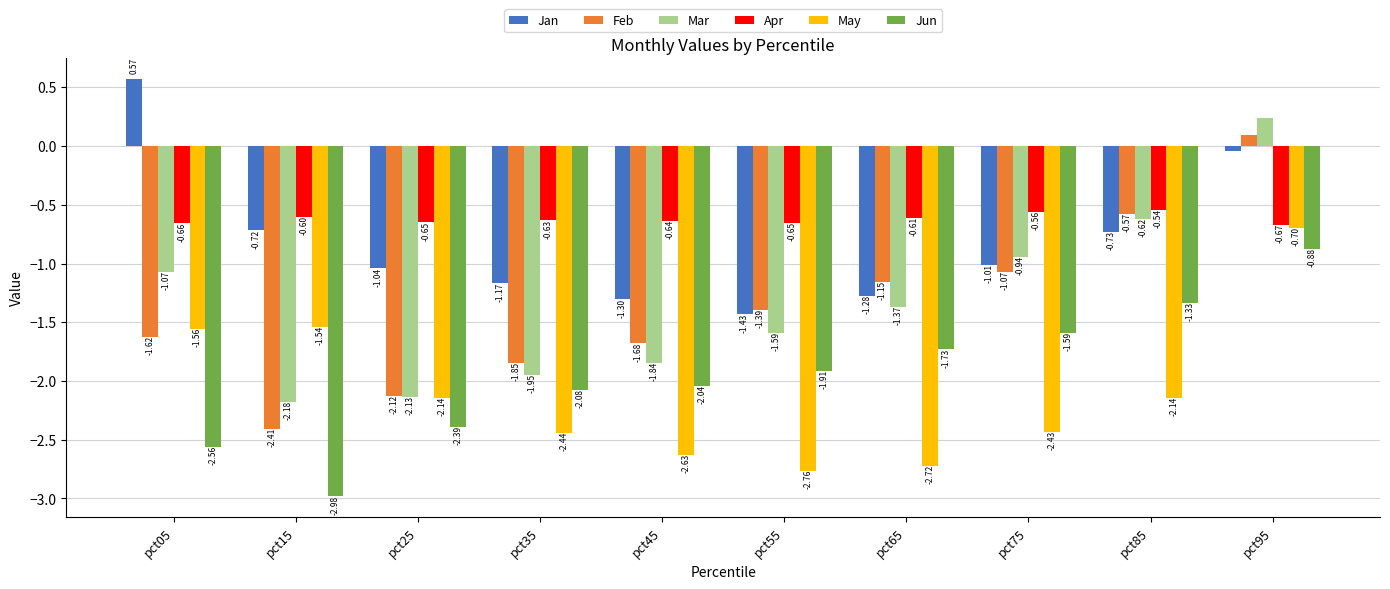

Is the value of Apr at pct95 greater than the value of Feb at pct45?

Yes